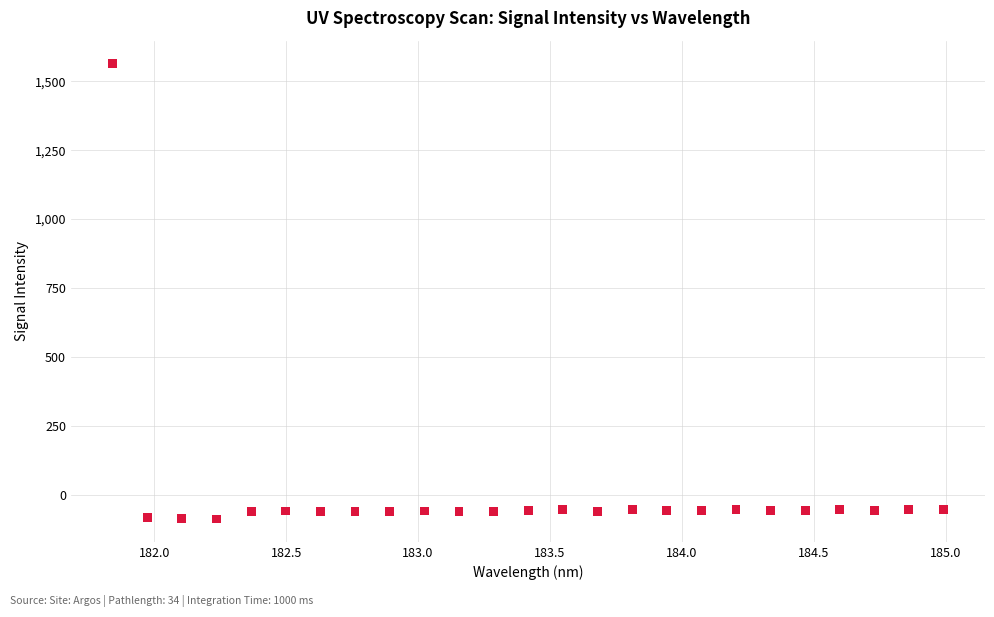

What is the range of X values (max minus min)?

3.1